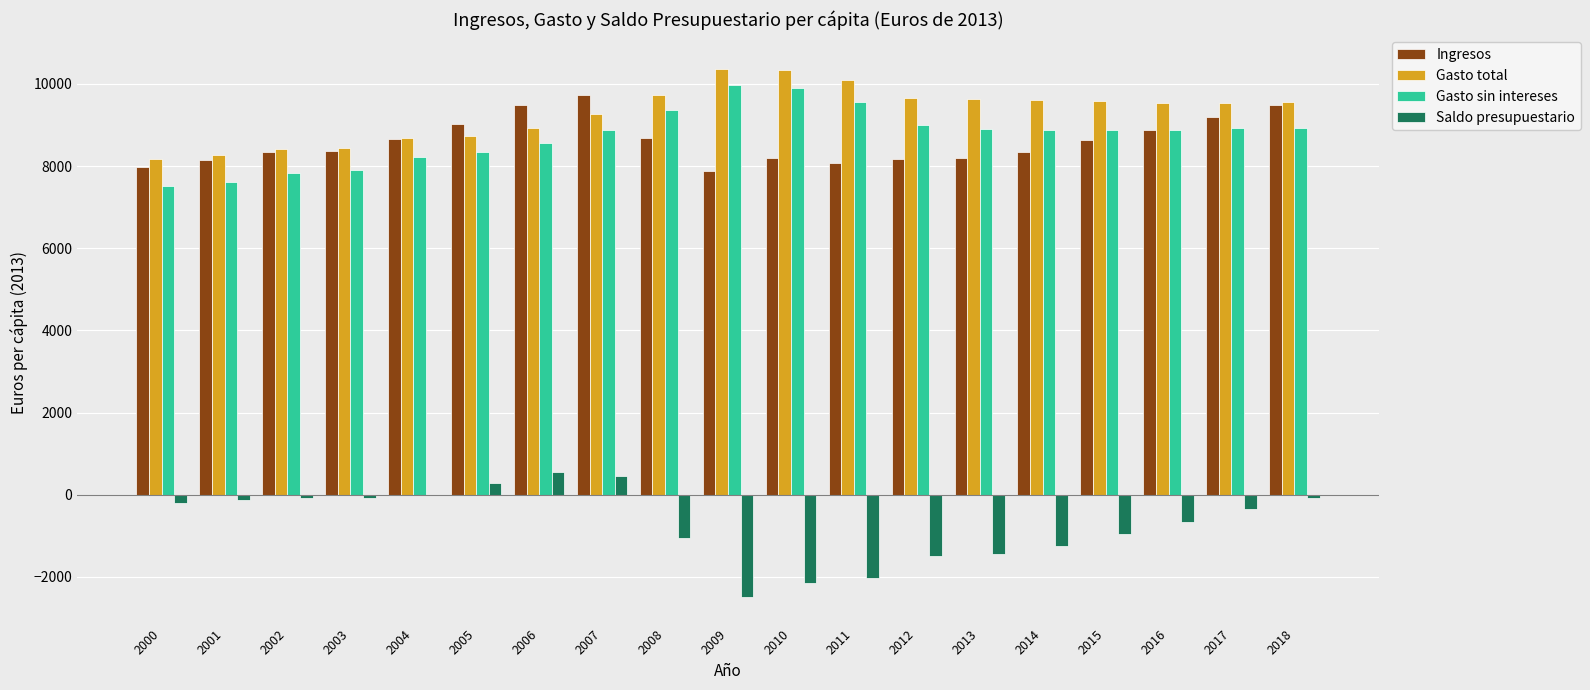

What is the maximum value for Gasto sin intereses?

9972.9